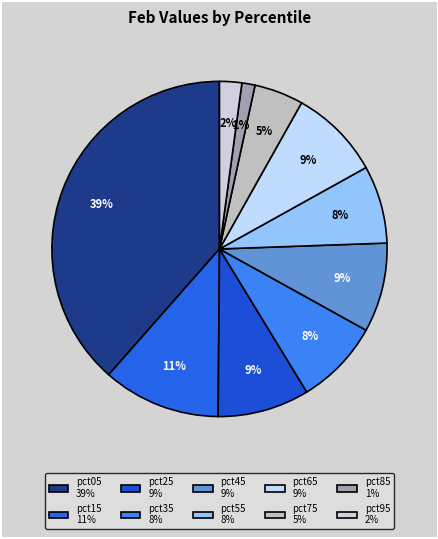

How many slices are in this pie chart?

10